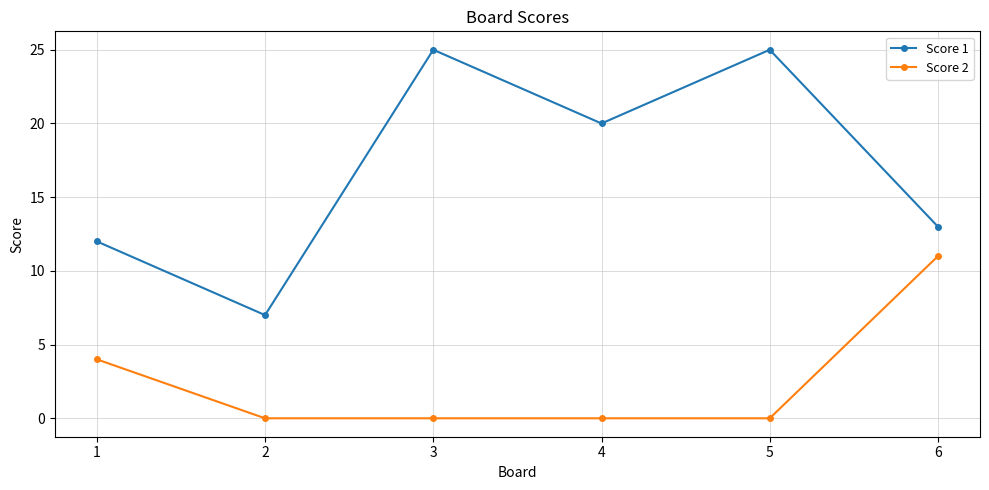

What is the maximum value shown in the chart?

25